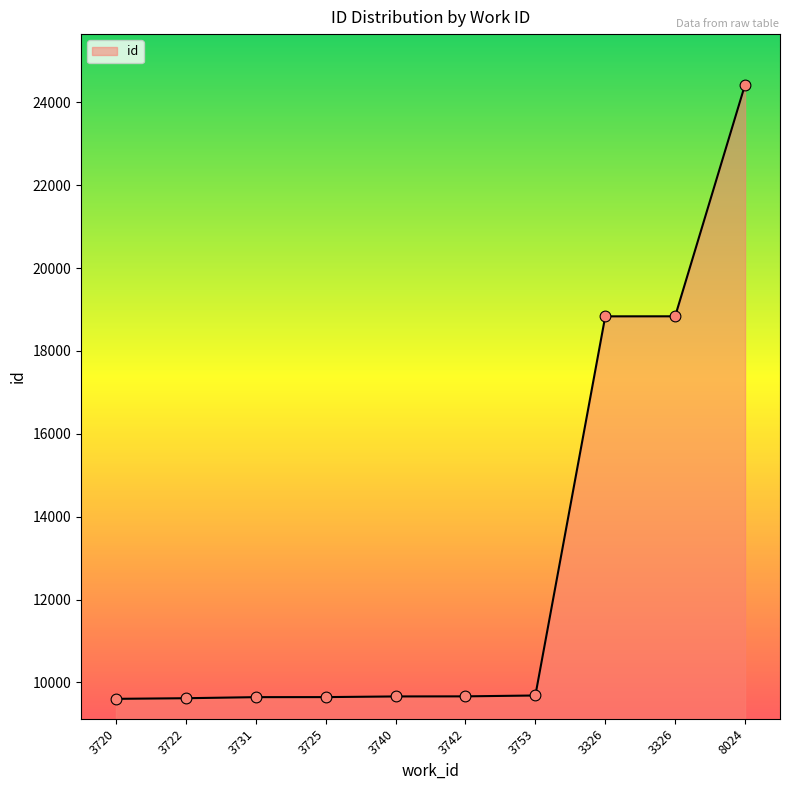

What is the ratio of the value at 3753 to the value at 8024?

0.4